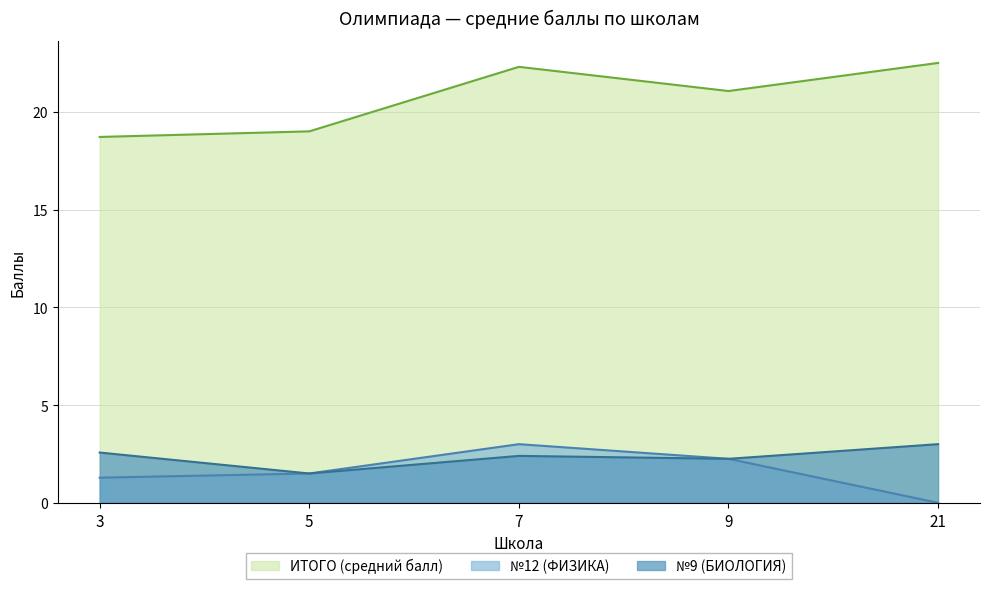

What is the total value across all series at 21?

25.5